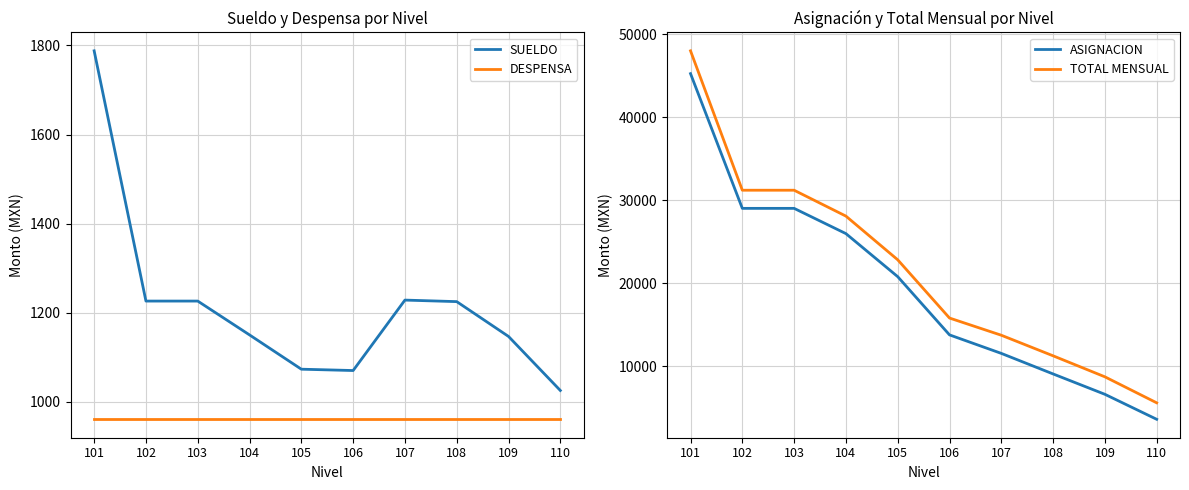

True or false: DESPENSA and ASIGNACION intersect in this chart.

False